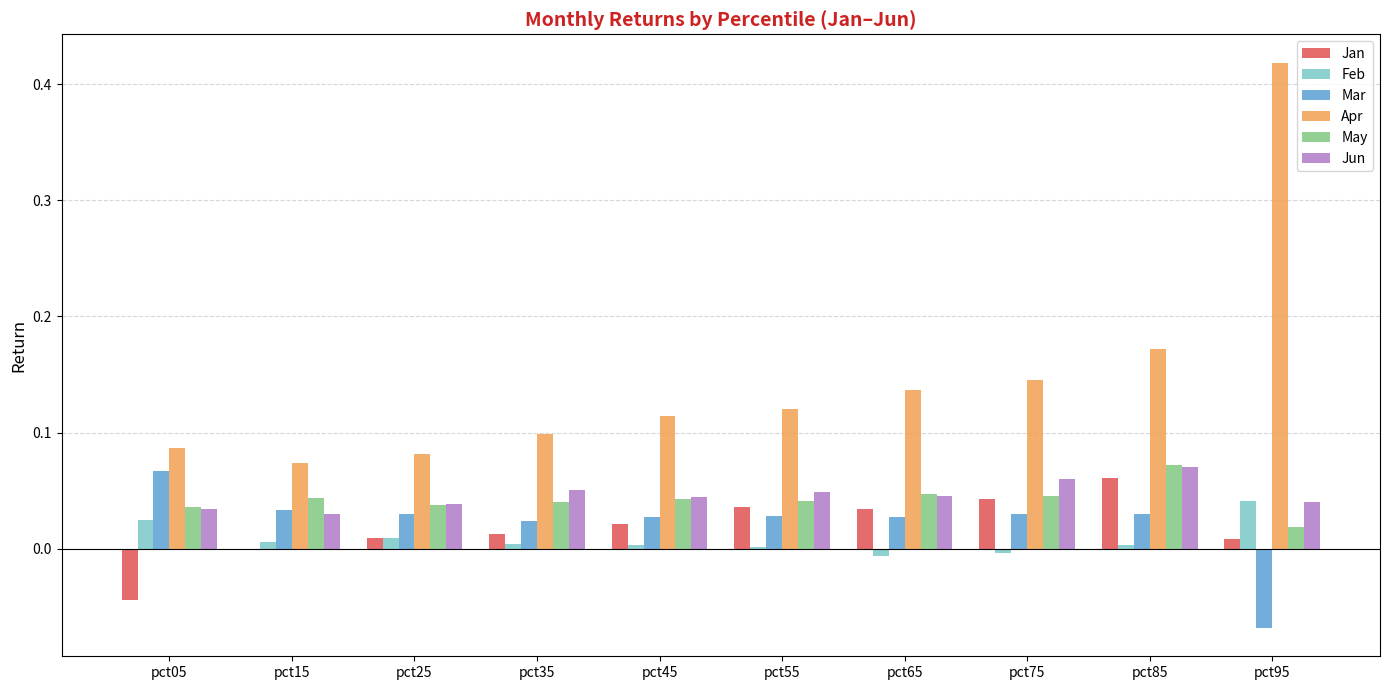

At which category does the chart reach its peak across all series?

pct95